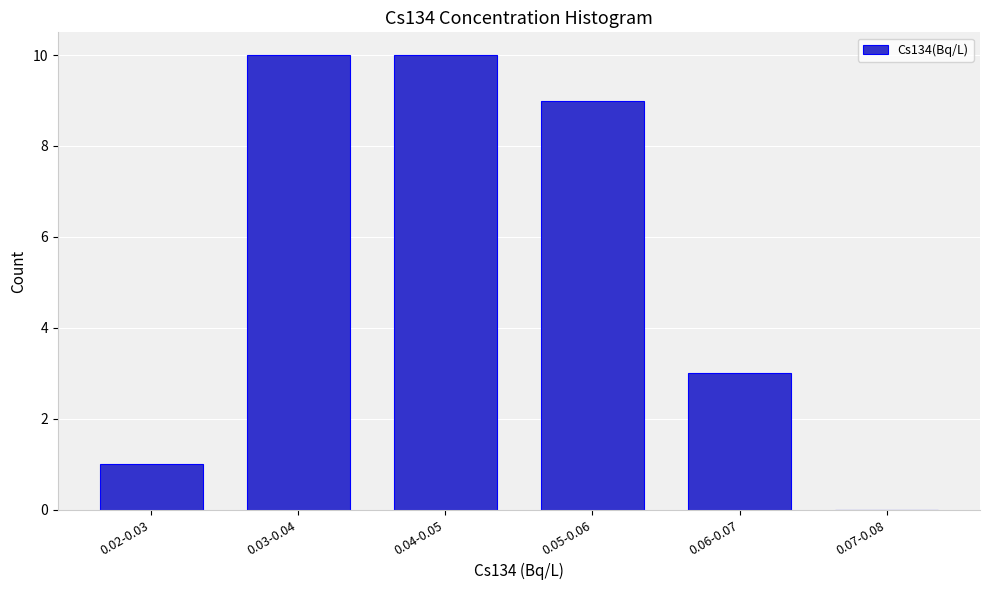

Reading right to left, transcribe all the data shown in this chart.

0.07-0.08=0	0.06-0.07=3	0.05-0.06=9	0.04-0.05=10	0.03-0.04=10	0.02-0.03=1